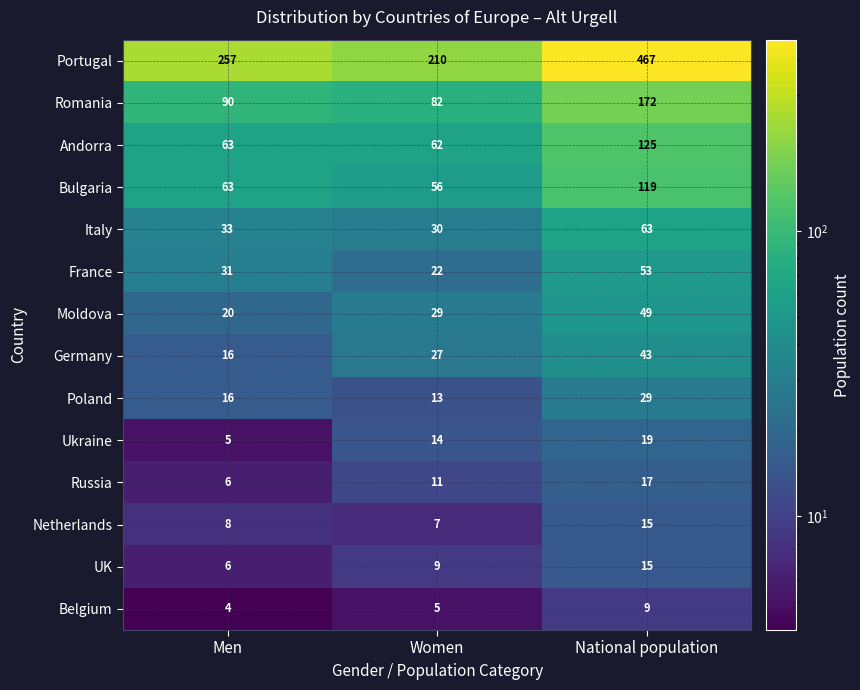

What is the difference between the highest and lowest values at National population?

458